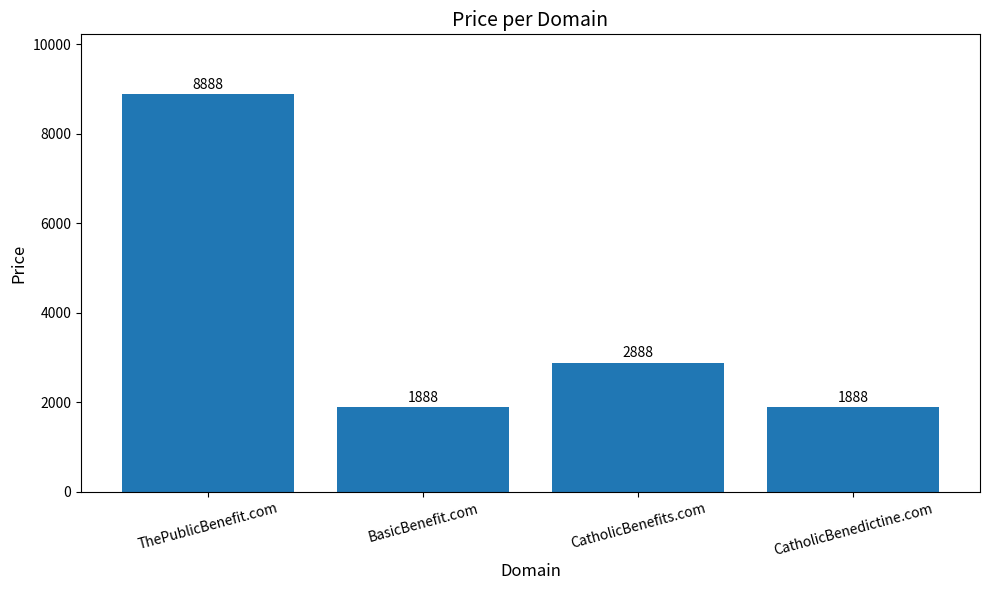

Approximately how many times larger is the value at BasicBenefit.com compared to CatholicBenedictine.com?

1.0